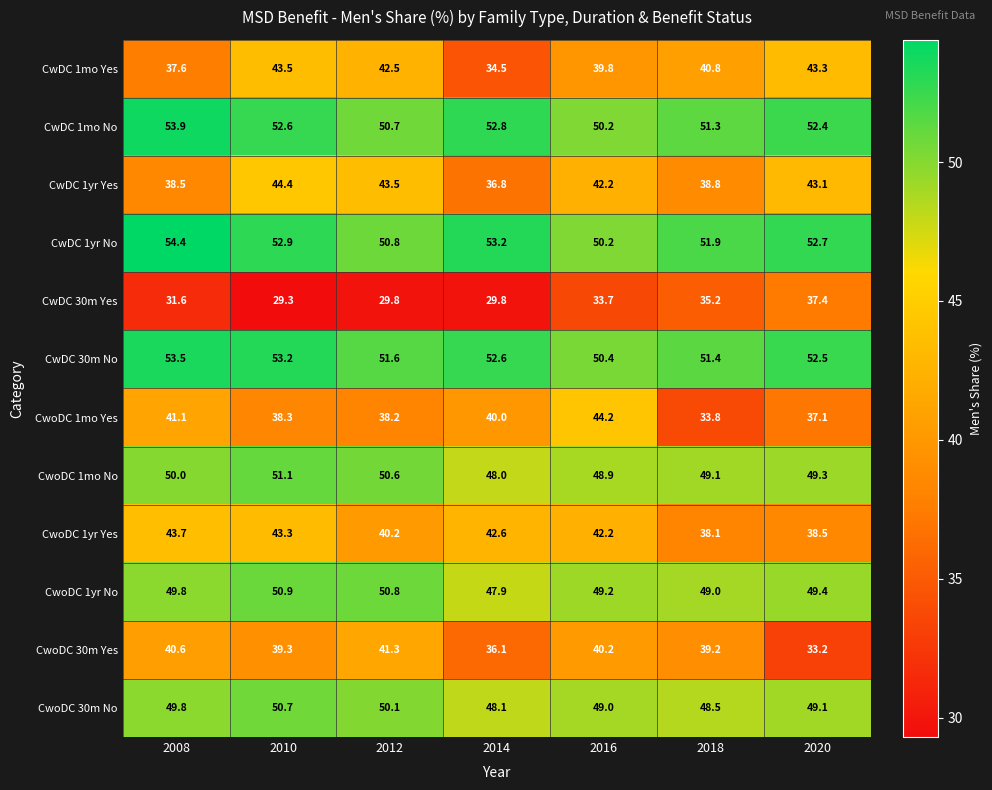

Which series changed the most between 2008 and 2020?

CwoDC 30m Yes